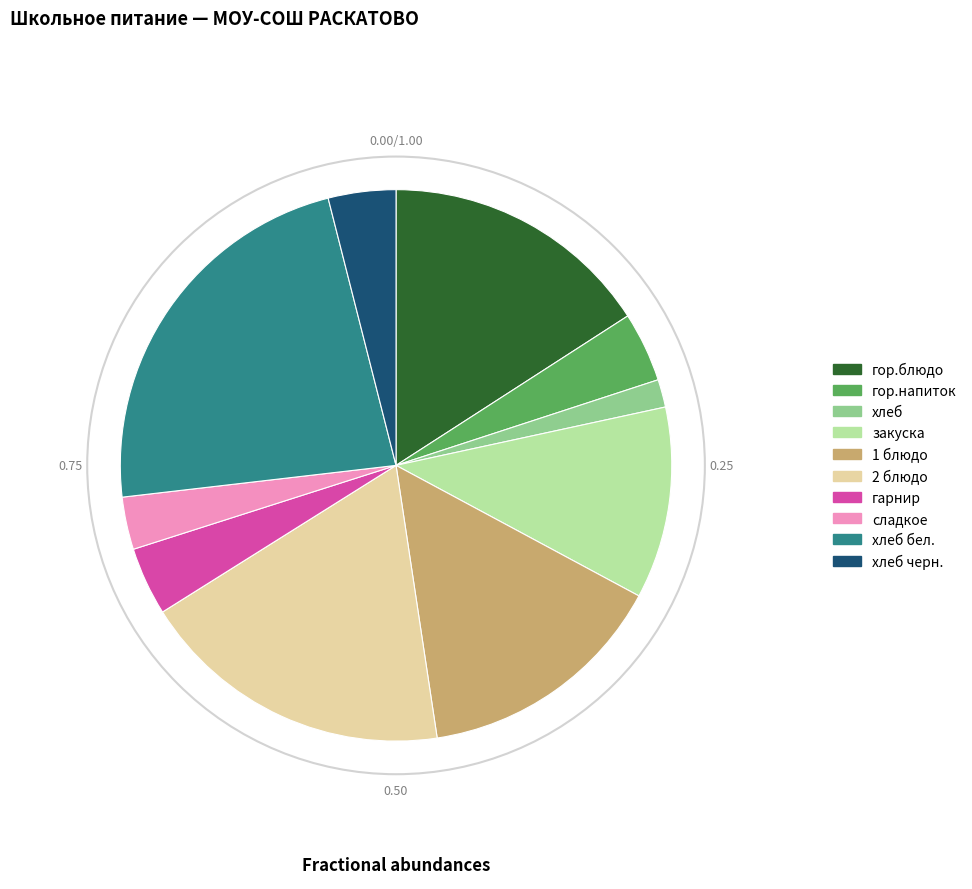

Is there any slice that represents more than half of the pie?

No